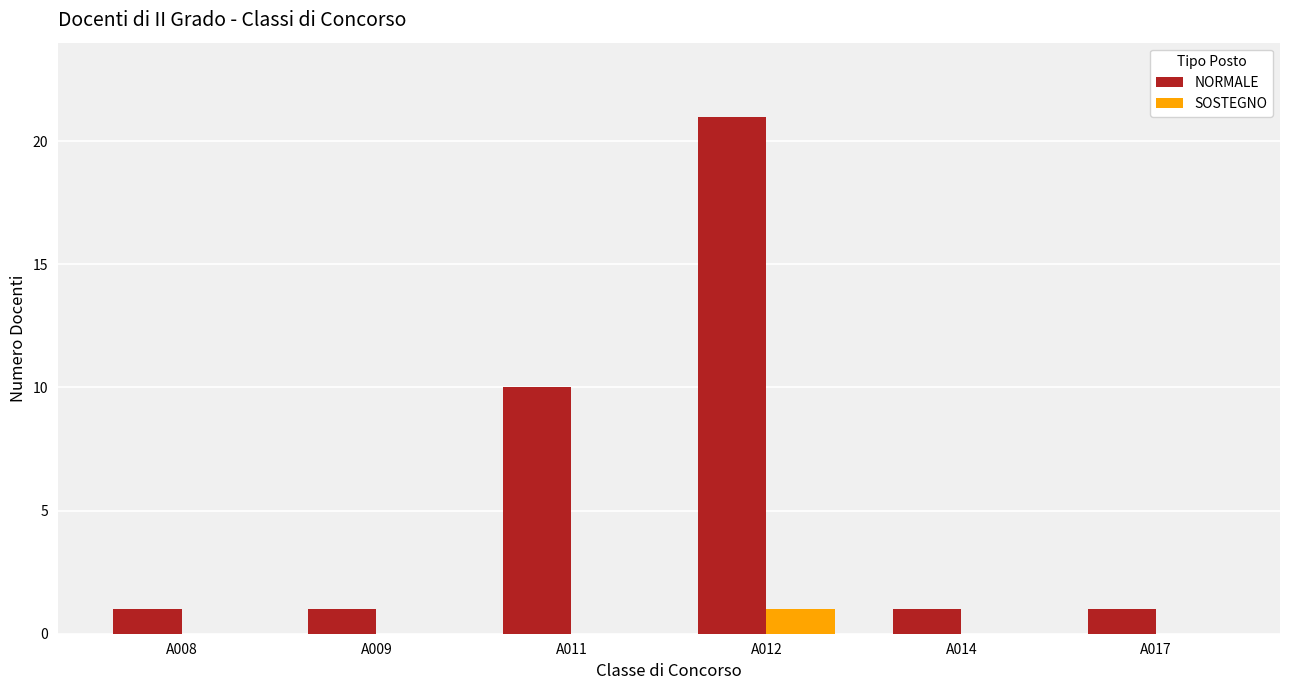

What are all the series names shown in the legend?

NORMALE, SOSTEGNO